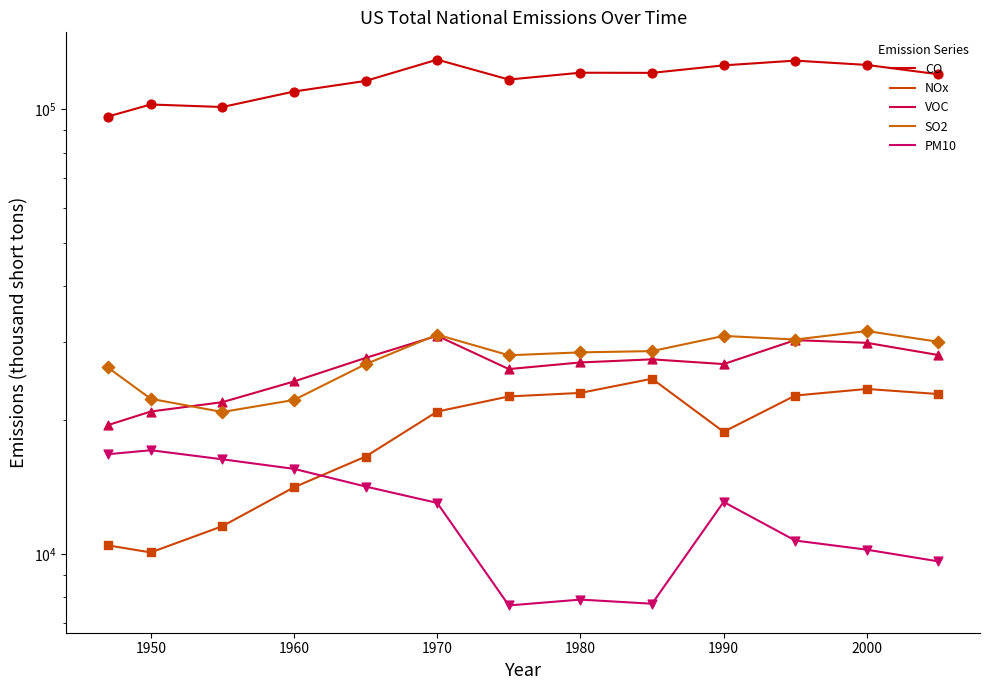

What are all the series names shown in the legend?

CO, NOx, VOC, SO2, PM10